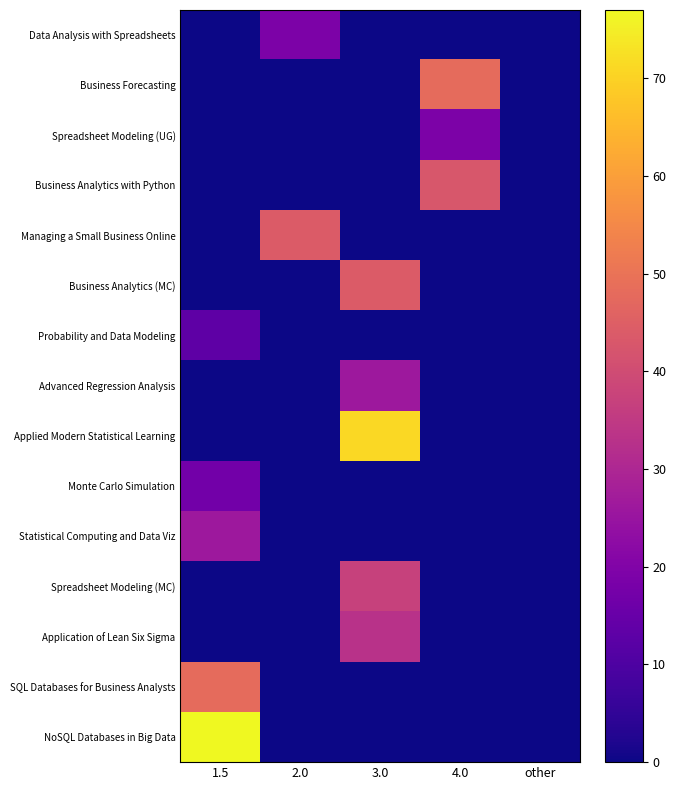

Between 3.0 and 4.0, which series saw the biggest shift?

Applied Modern Statistical Learning